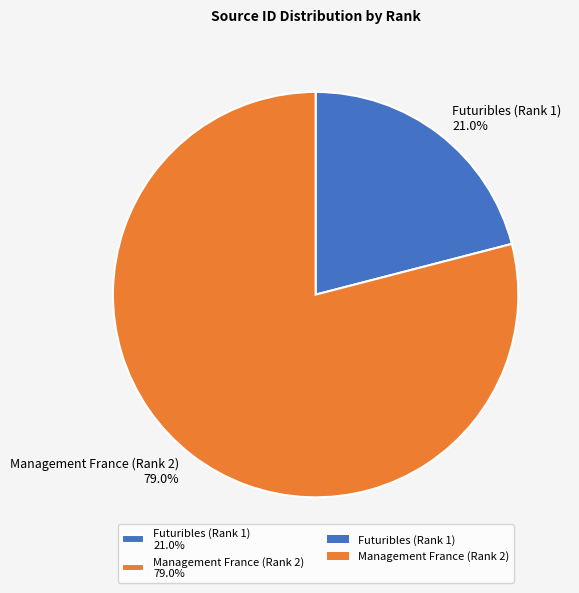

Between Futuribles (Rank 1) and Management France (Rank 2), which is larger?

Management France (Rank 2)